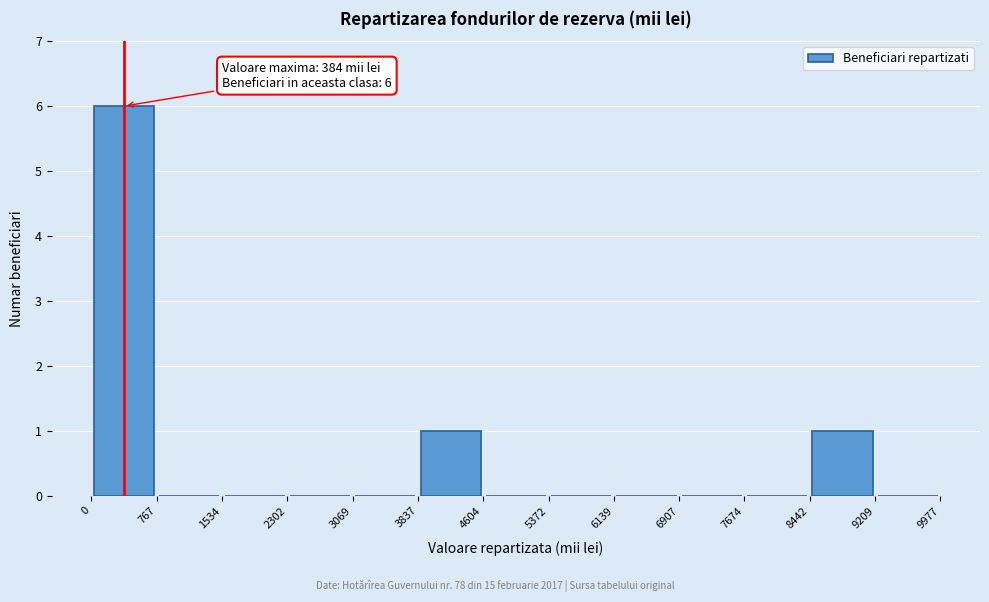

Which range on the x-axis has the tallest bar?

0 to 767